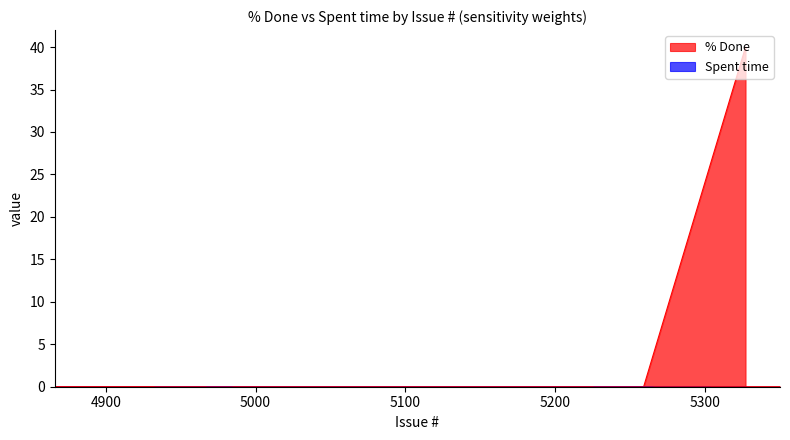

What is the maximum value shown in the chart?

40